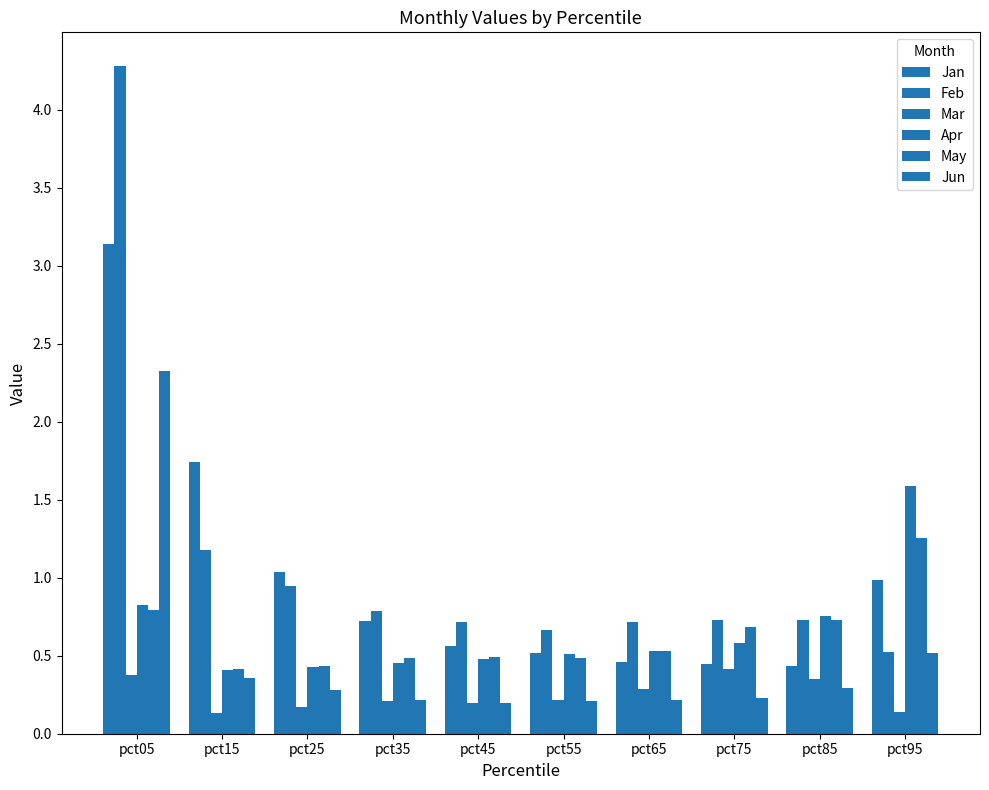

What is the lowest value of the May series?

0.4